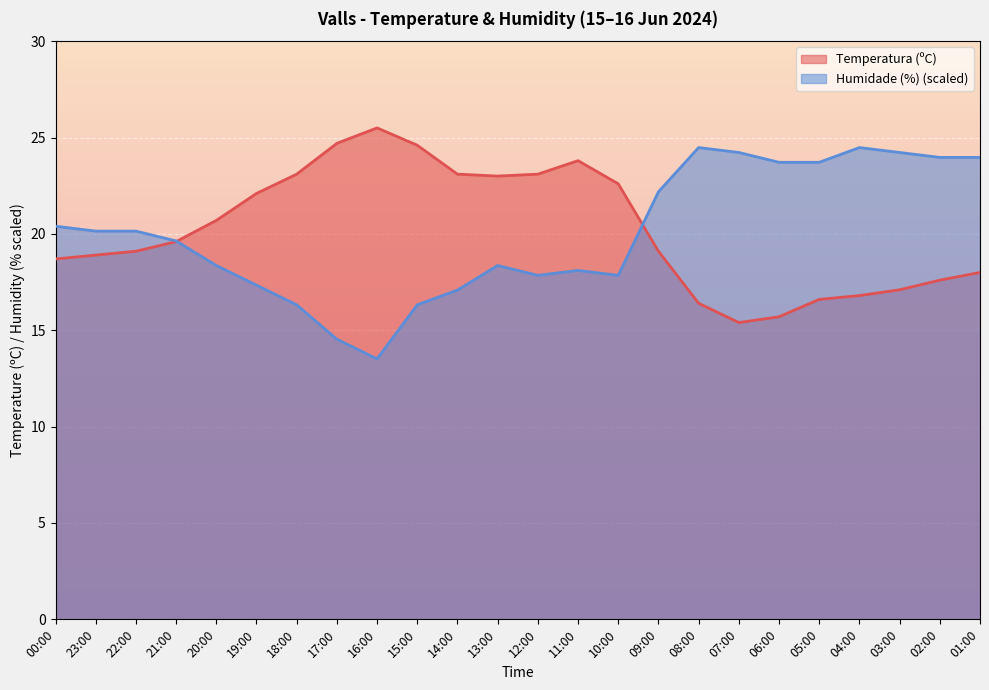

What position from the left is 09:00?

16